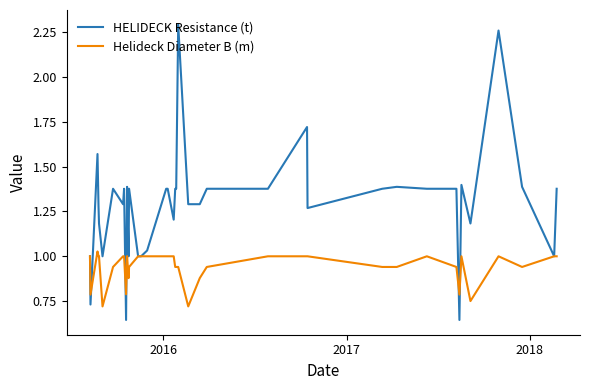

Which series has the largest range (max minus min)?

HELIDECK Resistance (t)